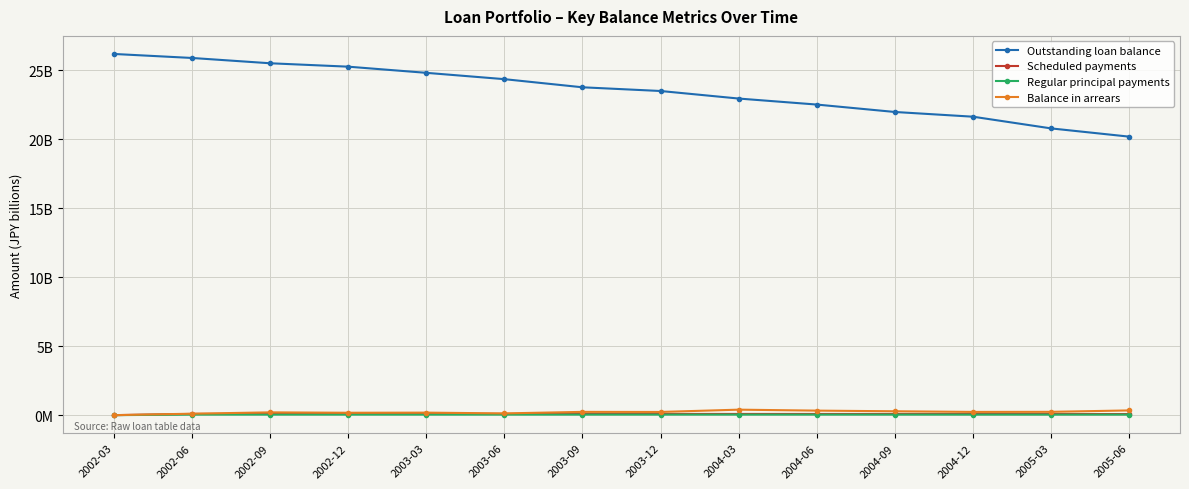

What is the value of the Outstanding loan balance point at the 3rd from the left?

25.5